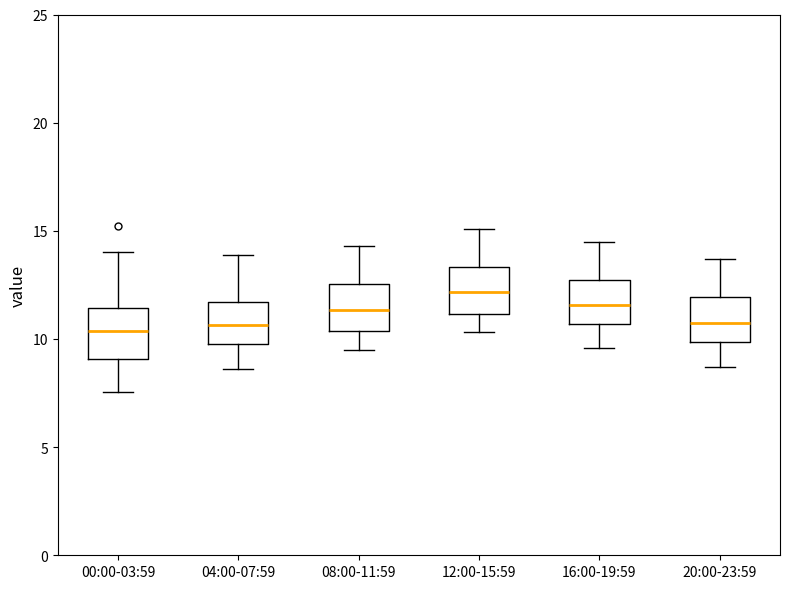

Where is the lower edge of the box for 12:00-15:59 on the y-axis? The values are not printed on the chart, so give them approximately, as read against the axis.

11.0